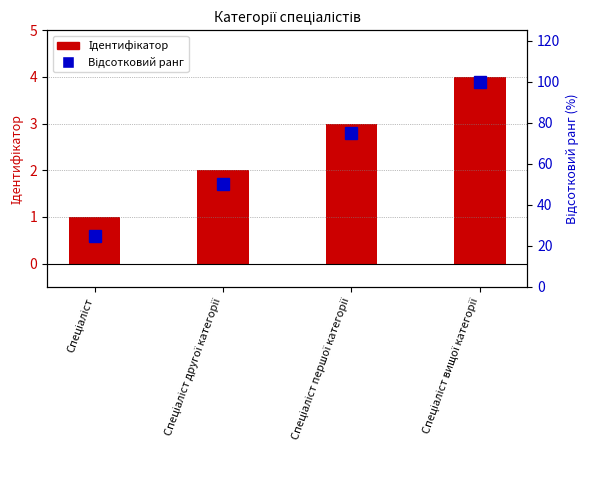

Reading left to right, what are all the values shown in this chart?

Ідентифікатор: 1	2	3	4
Відсотковий ранг: 25	50	75	100